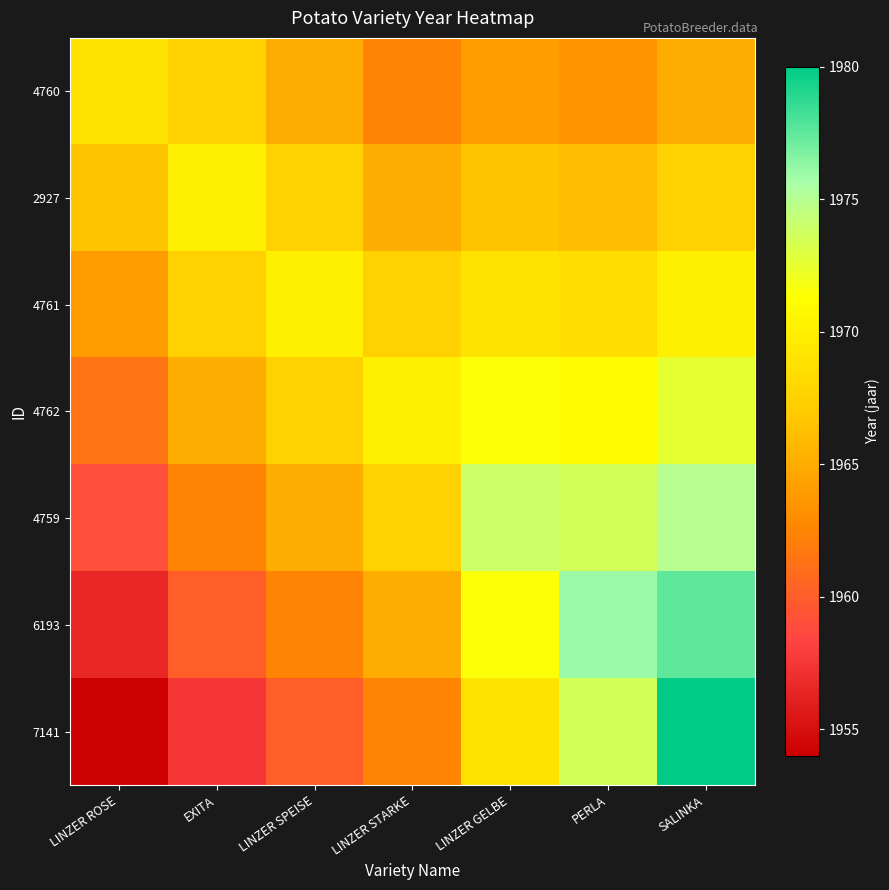

What is the spread (max minus min) of values at LINZER SPEISE?

10.0